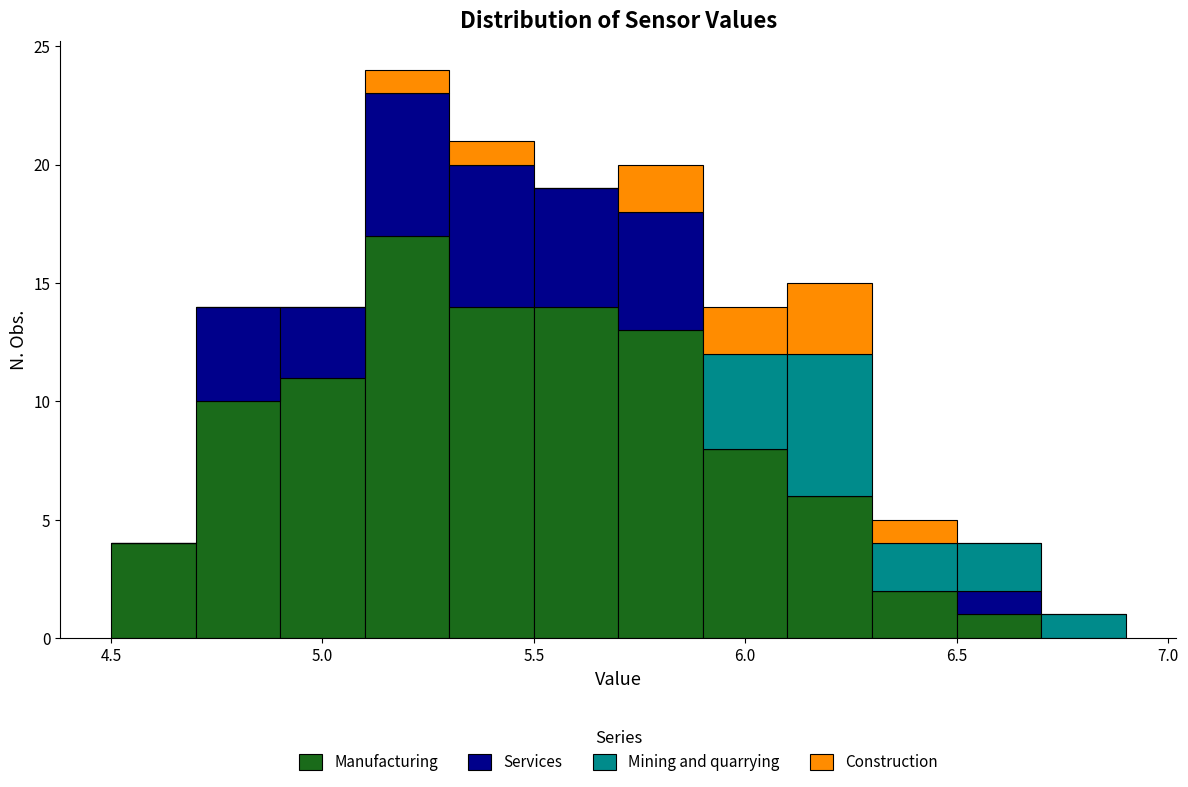

Reading left to right, list every stacked bar in this chart as the range it spans on the x-axis followed by its total height. The values are not printed on the chart, so give them approximately, as read against the axis.

4.5 to 4.7: 4
4.7 to 4.9: 14
4.9 to 5.1: 14
5.1 to 5.3: 24
5.3 to 5.5: 21
5.5 to 5.7: 19
5.7 to 5.9: 20
5.9 to 6.1: 14
6.1 to 6.3: 15
6.3 to 6.5: 5
6.5 to 6.7: 4
6.7 to 6.9: 1